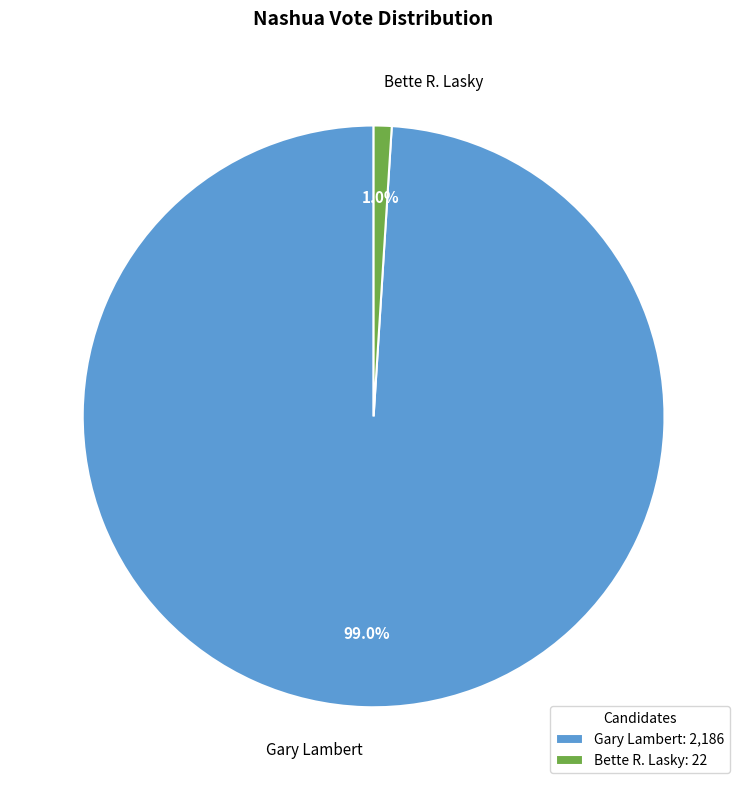

Is it true that Gary Lambert is 99% of the pie?

True